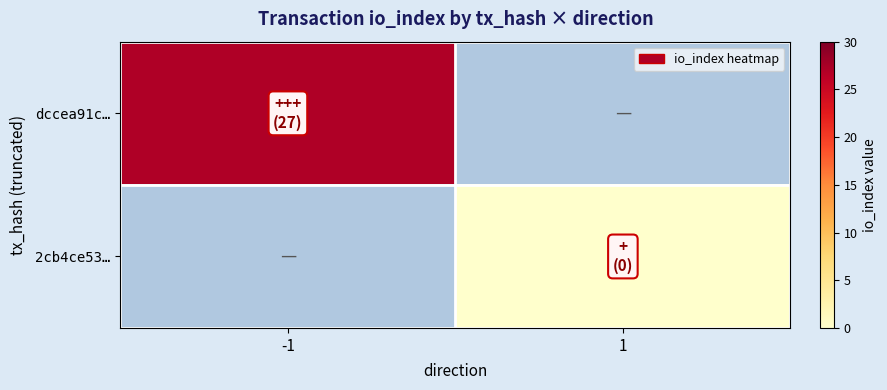

What is the approximate value of dccea91c… at -1?

27.0